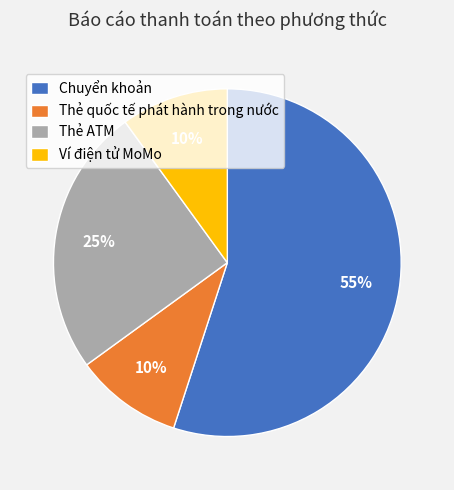

Is Chuyển khoản the majority of the pie?

Yes